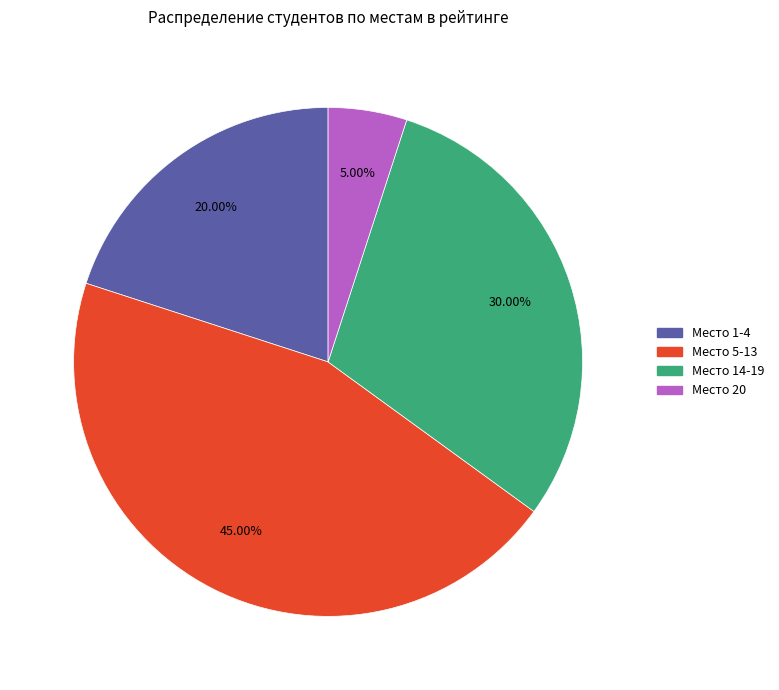

Rank the categories by value from lowest to highest.

Место 20, Место 1-4, Место 14-19, Место 5-13